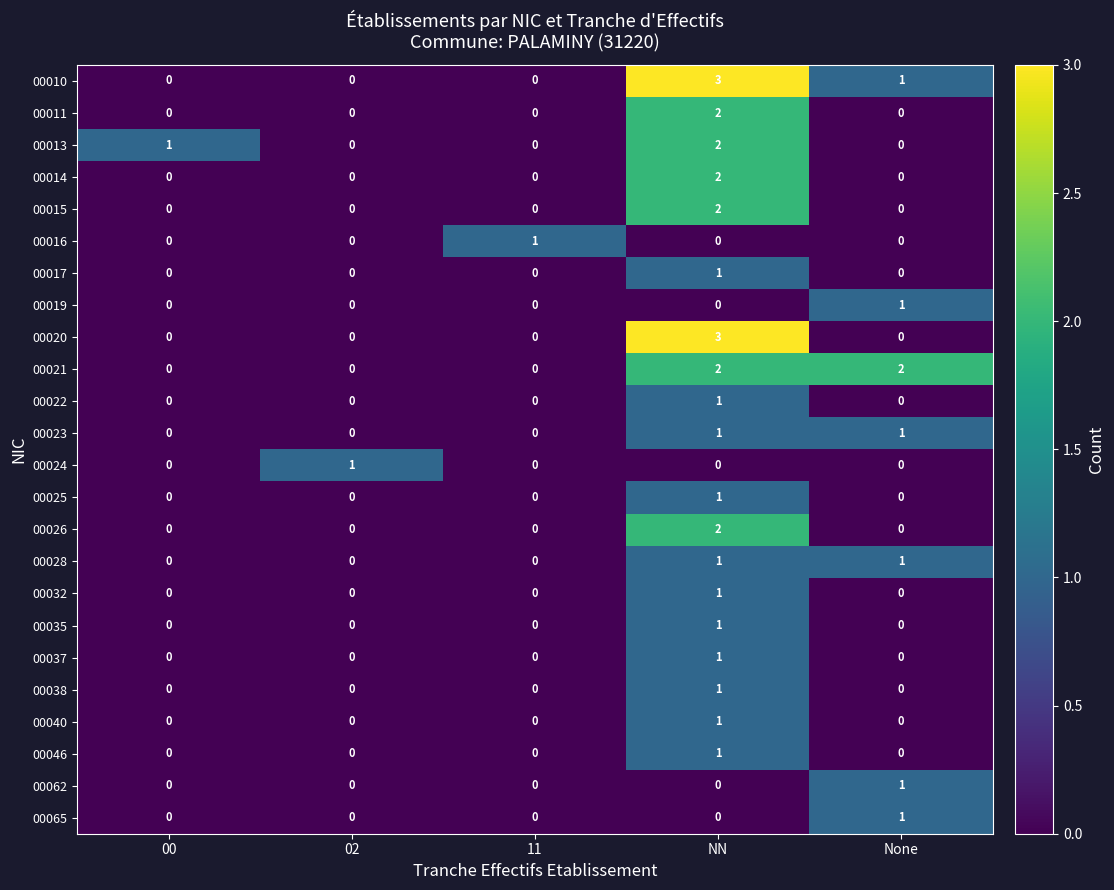

What is the maximum value shown in the chart?

3